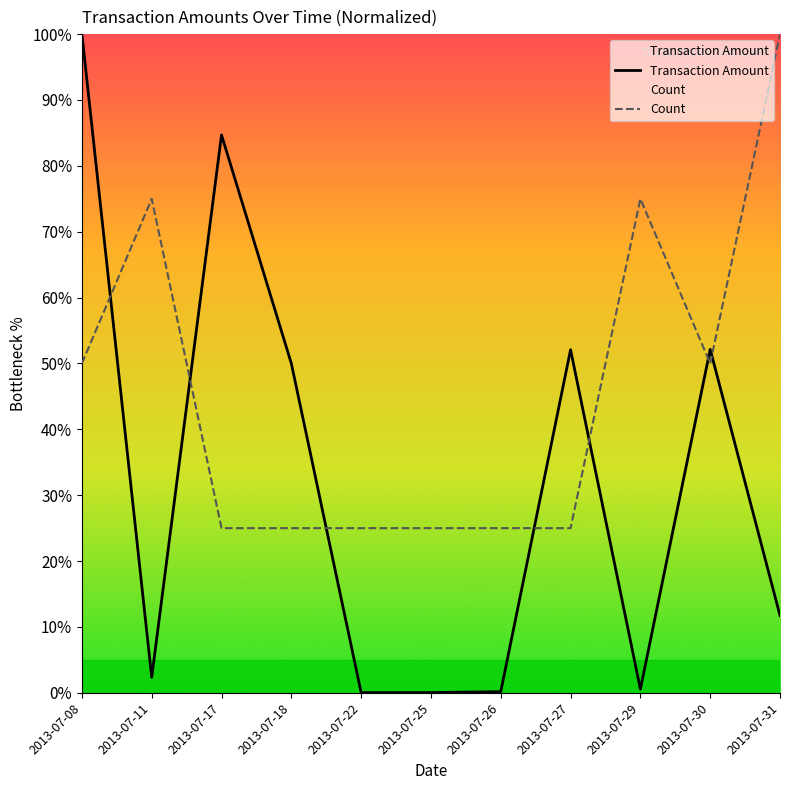

What is the difference between the highest and lowest values at 2013-07-25?

25.0